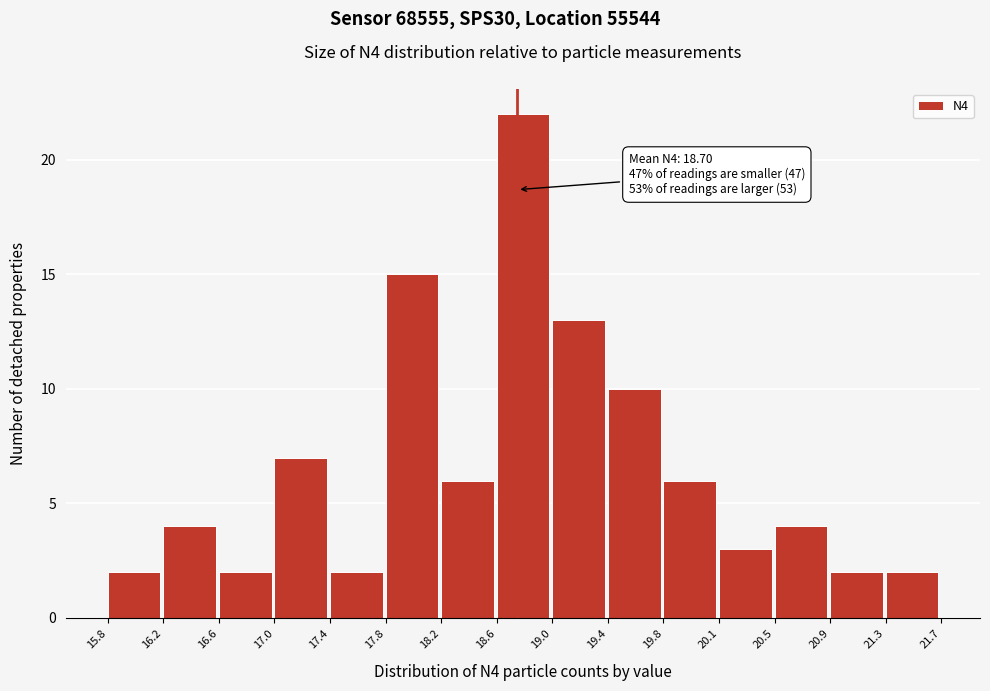

Over which range of the x-axis is the bar tallest?

18.6 to 19.0